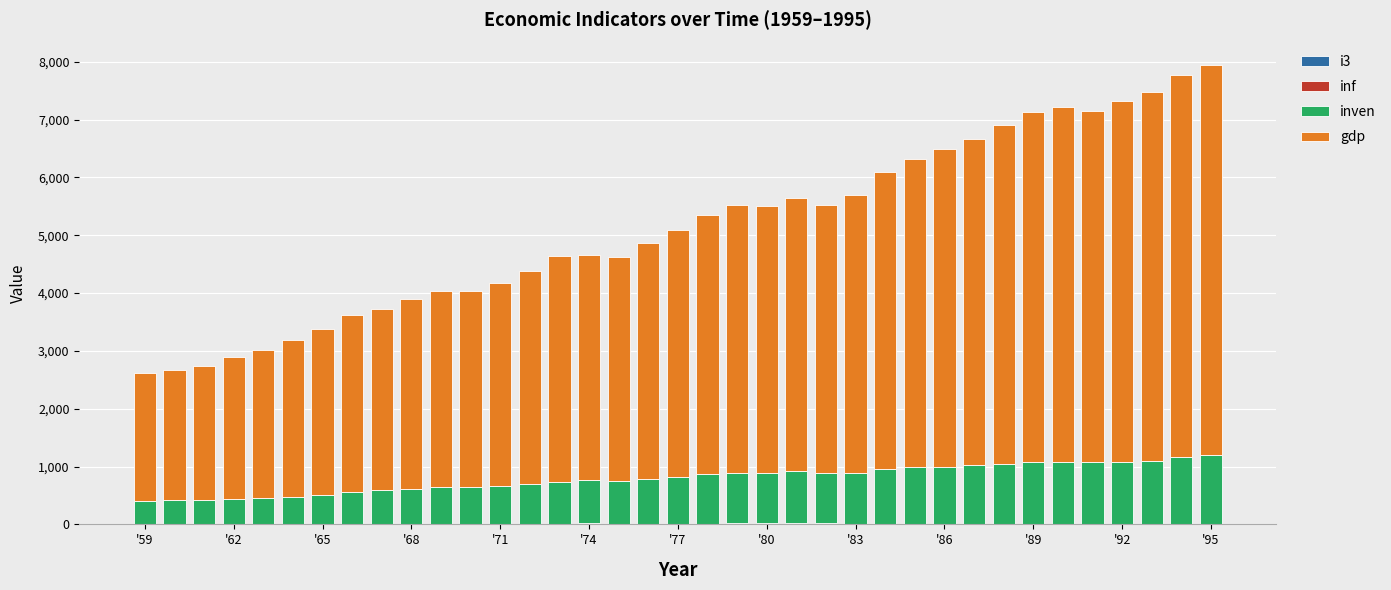

How many data points does each series have?

37